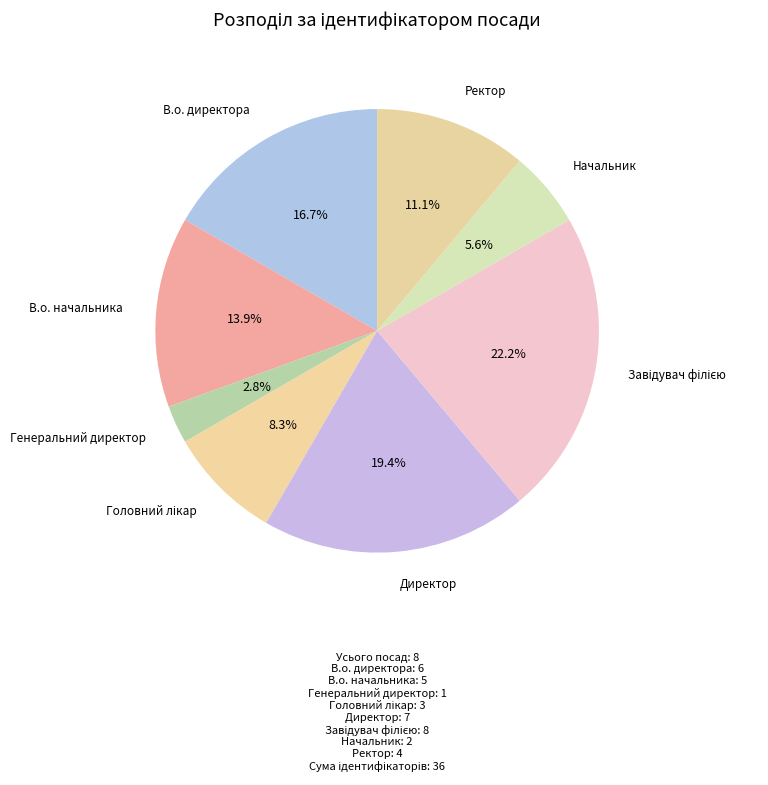

How many segments does this pie chart have?

8